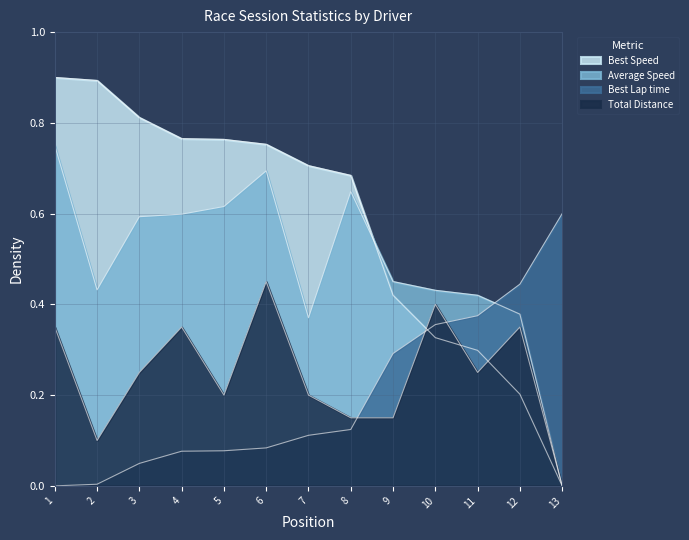

Does the chart have visible grid lines?

Yes